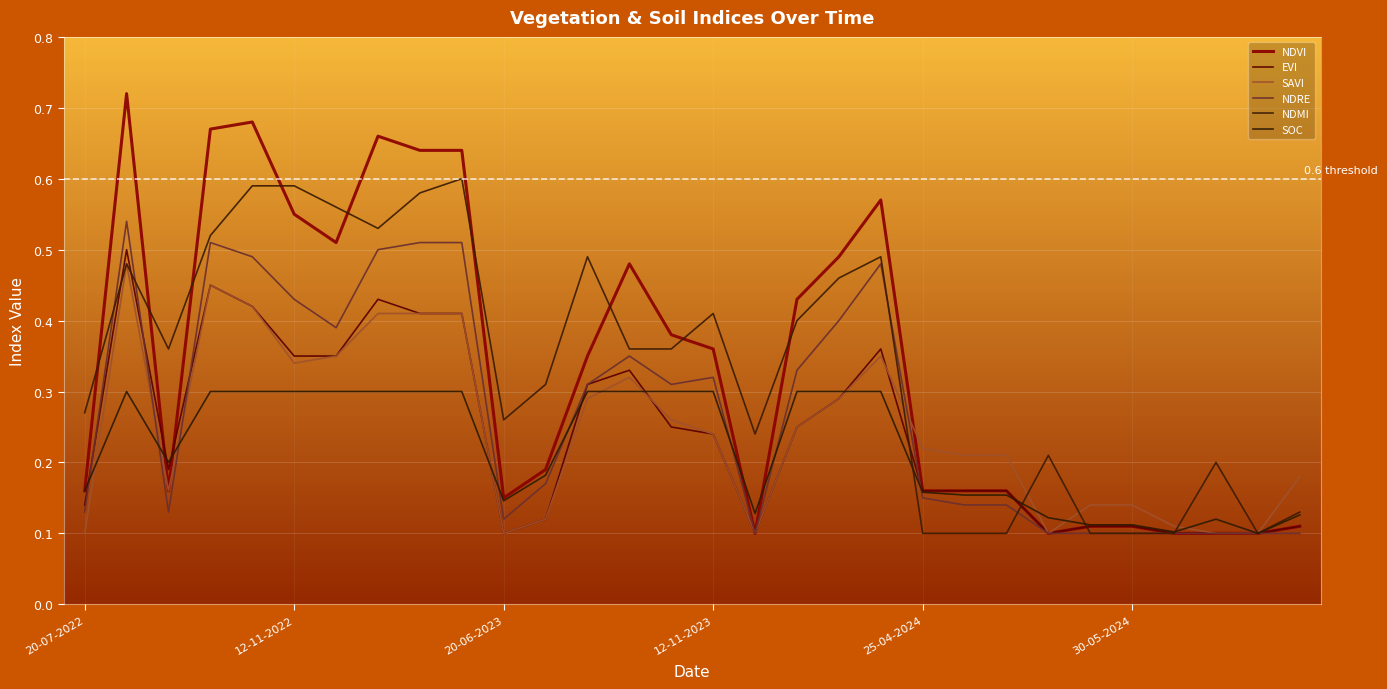

How many lines are shown in the chart?

6